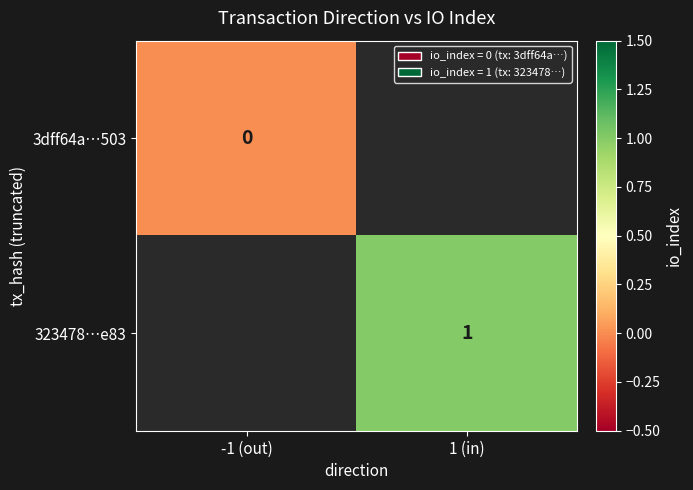

Which series has the widest spread of values?

3dff64a…503